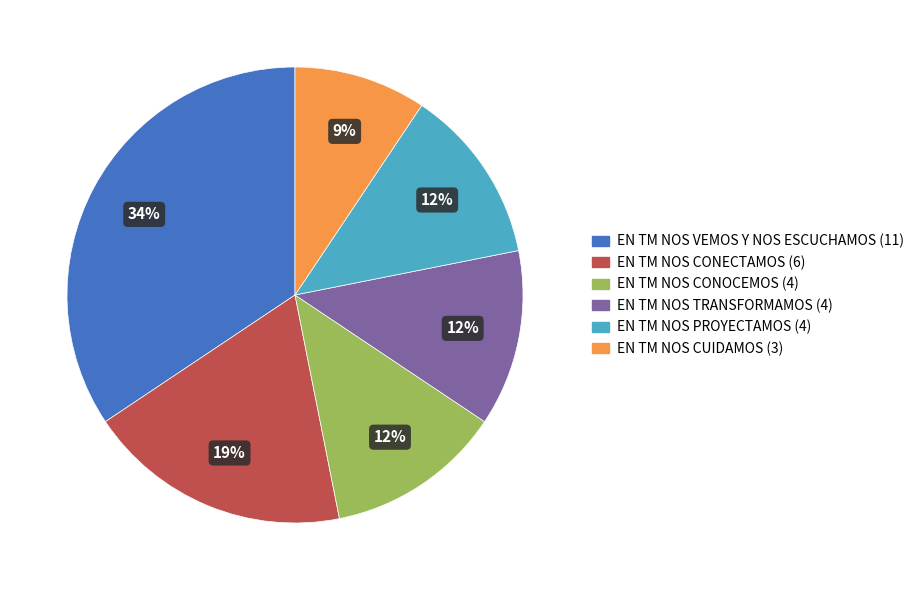

Is the sum of EN TM NOS PROYECTAMOS and EN TM NOS CUIDAMOS greater than half?

No